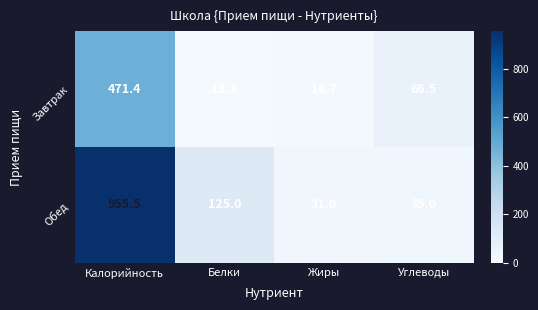

Which series changed the most between Белки and Жиры?

Обед